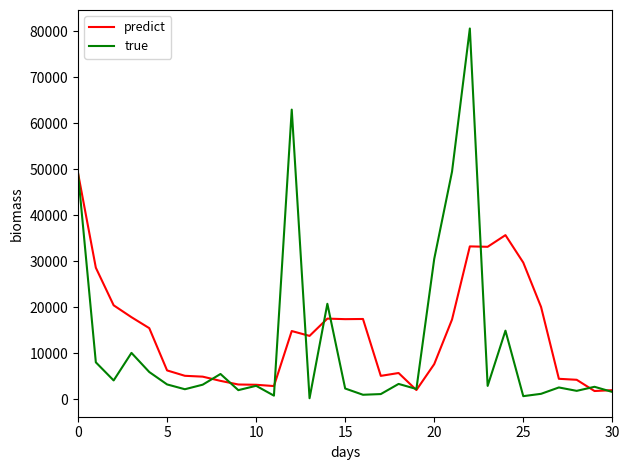

How many lines are shown in the chart?

2